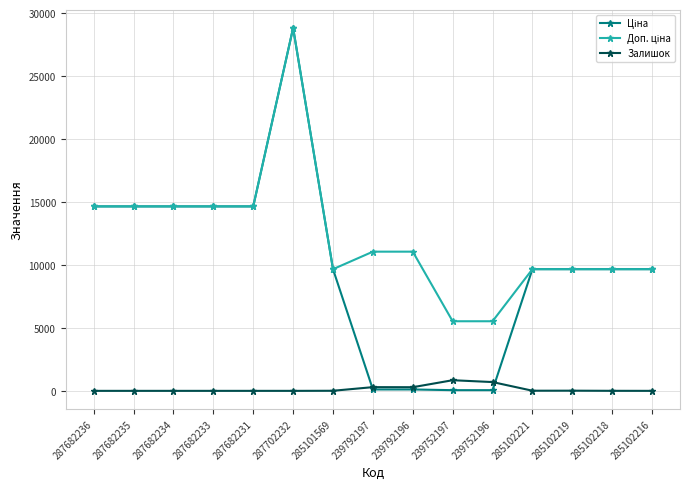

Is it true that Залишок equals 0.0 at 285102216?

True